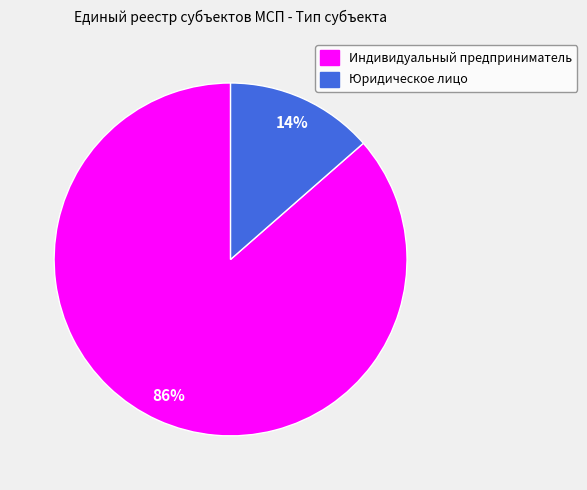

Which category has the biggest portion of the pie?

Индивидуальный предприниматель